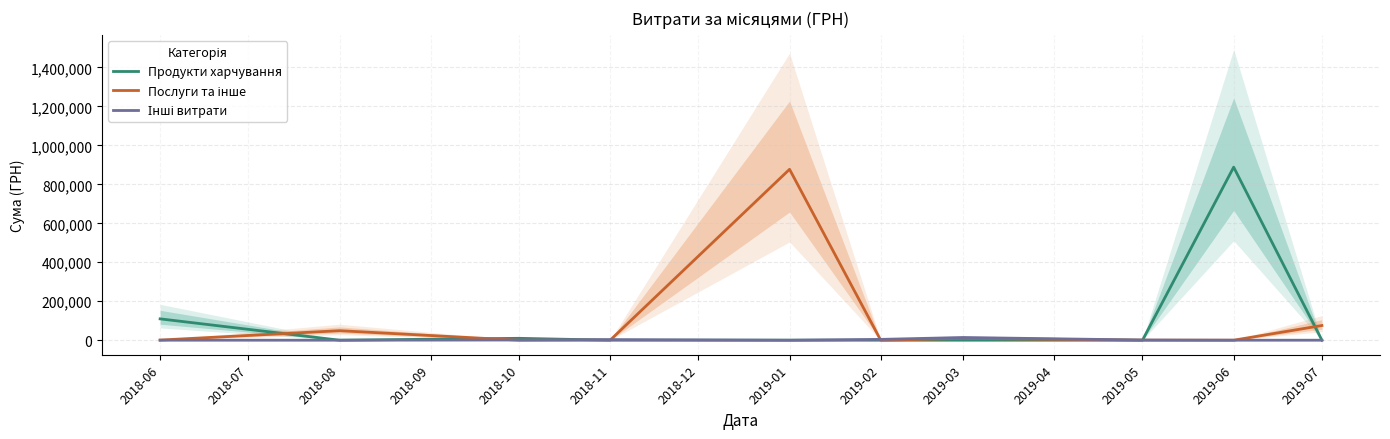

How many lines are shown in the chart?

3